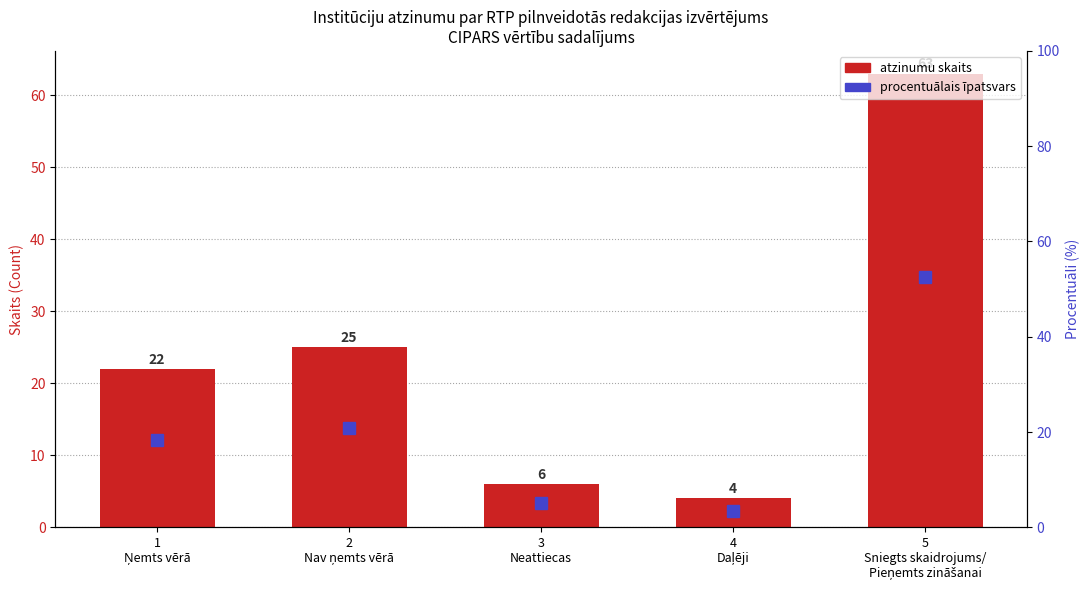

Rank the series at 2
Nav ņemts vērā from lowest to highest value.

Percentile %, Count (CIPARS)